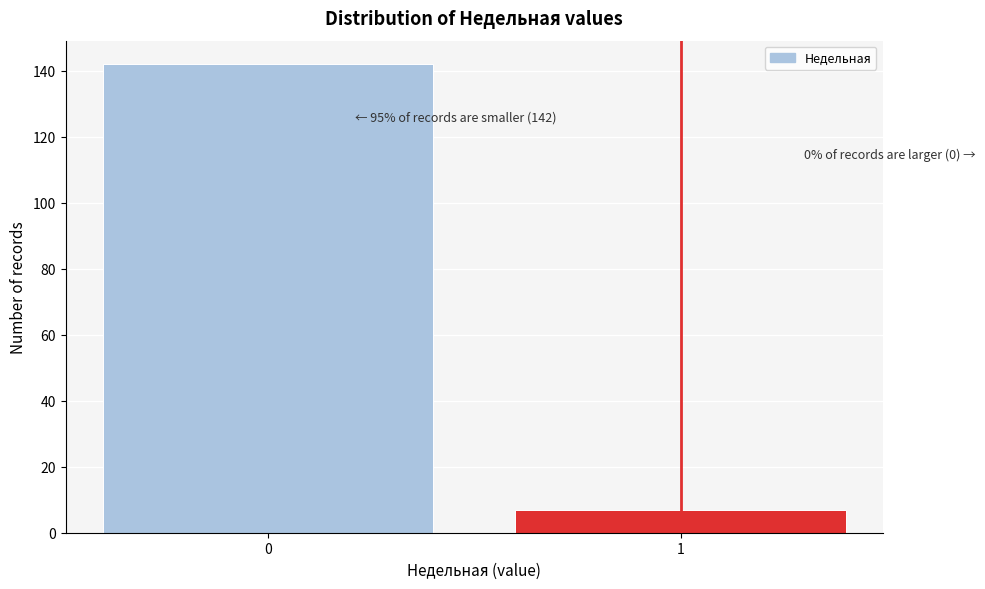

Reading right to left, extract all data points from this chart.

7	142